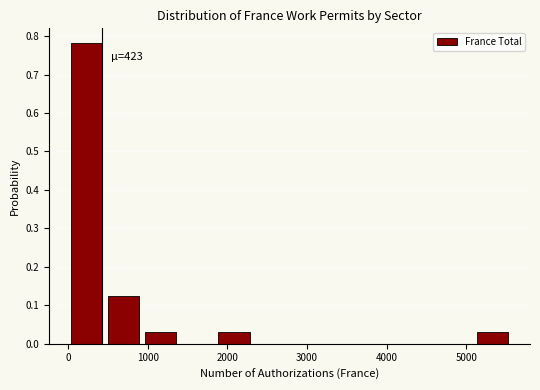

Over which range of the x-axis is the bar tallest?

0 to 500